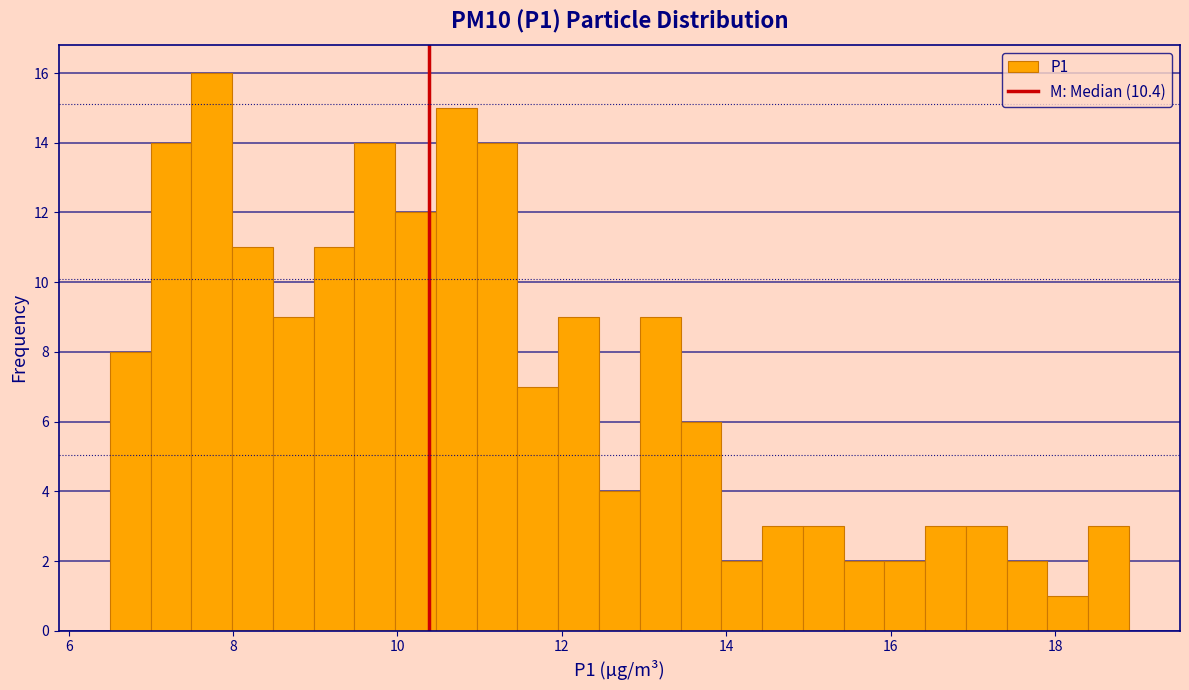

Around what value on the x-axis is the tallest bar? Give the approximate position of its centre, as read against the axis.

7.8